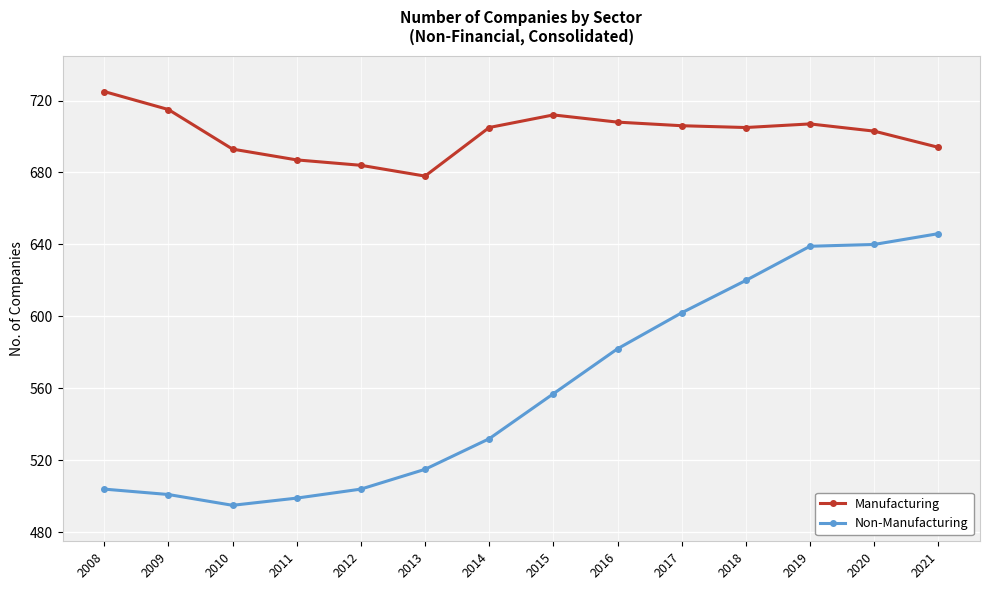

True or false: Manufacturing has a value of 1150 at 2014.

False